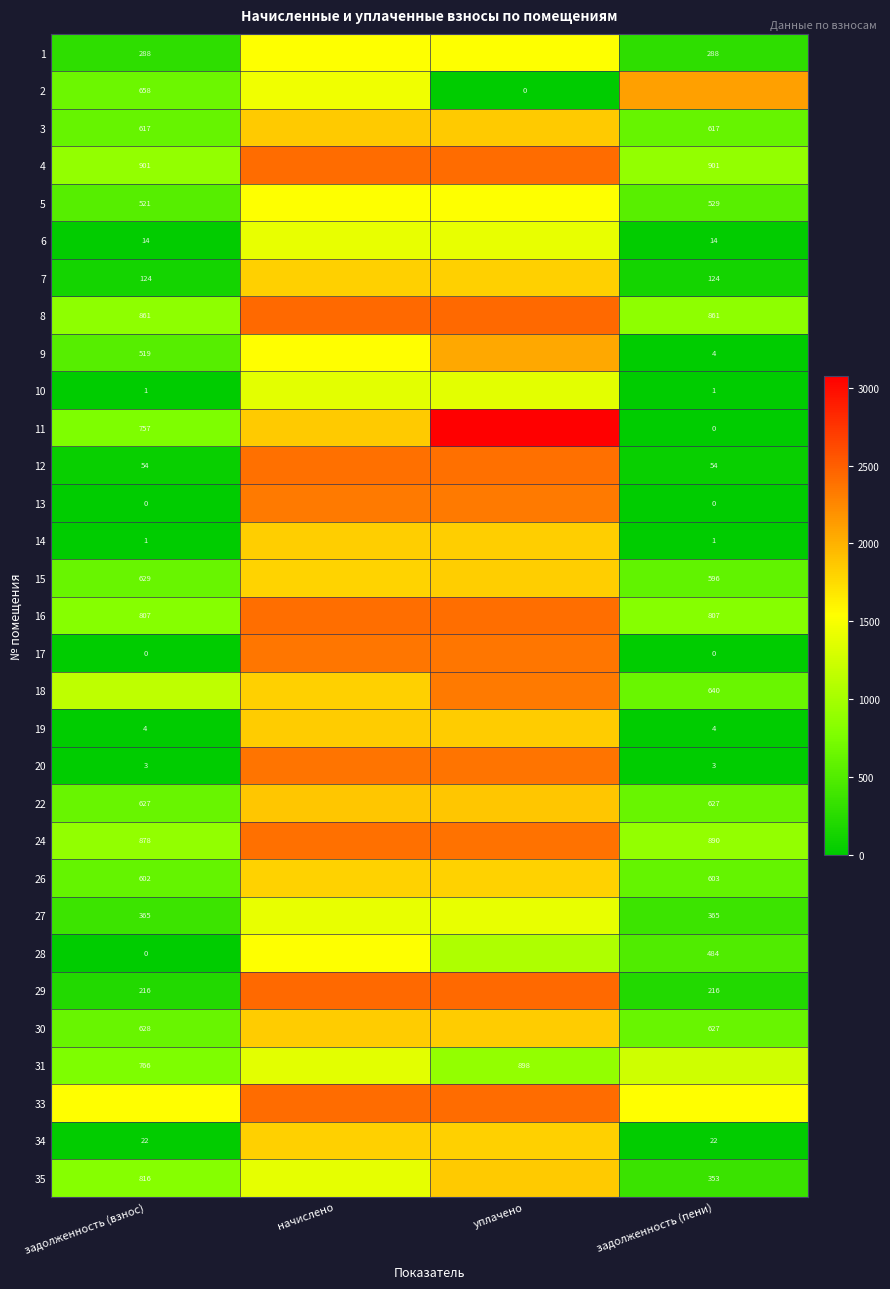

Where is 19 nearest to the value 925?

задолженность (взнос)